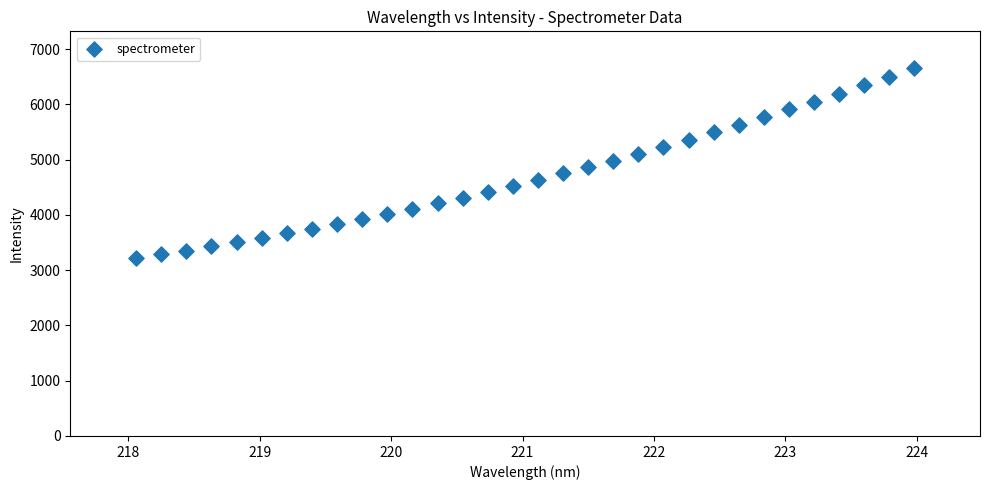

What is the range of Y values (max minus min)?

3439.6